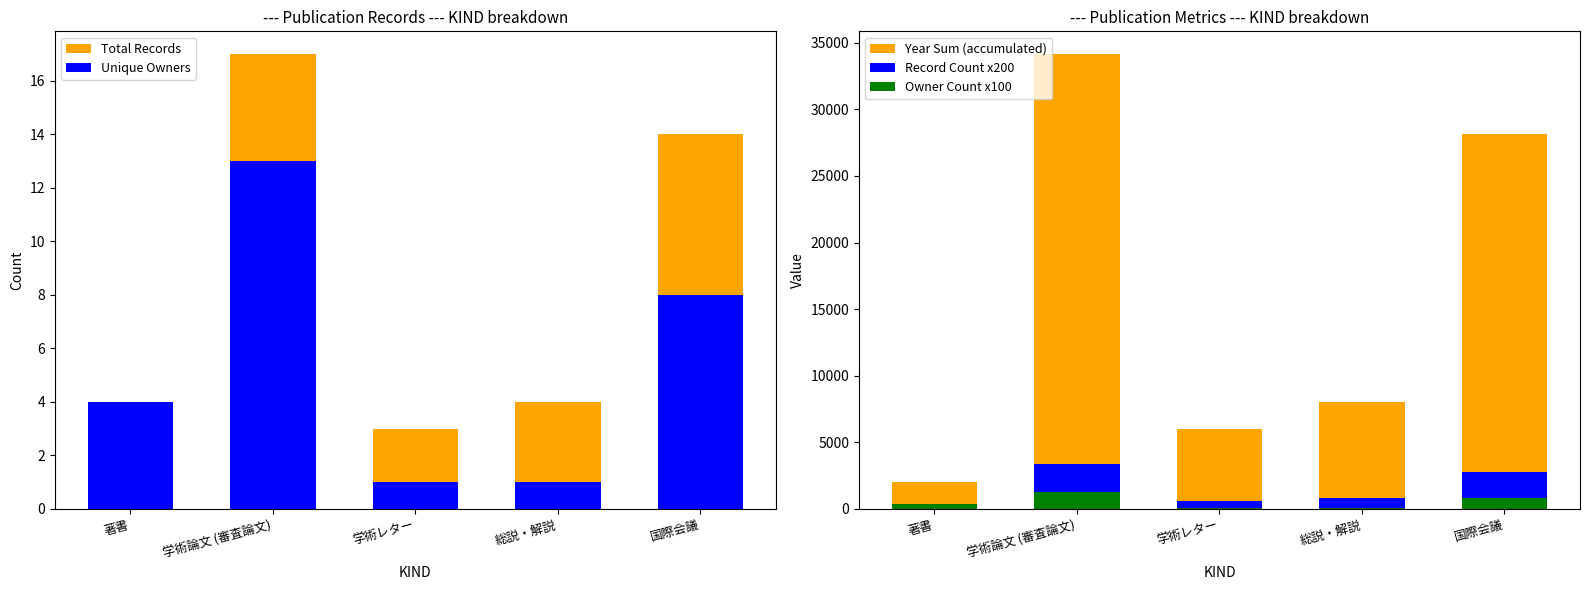

Does the chart contain any negative values?

No